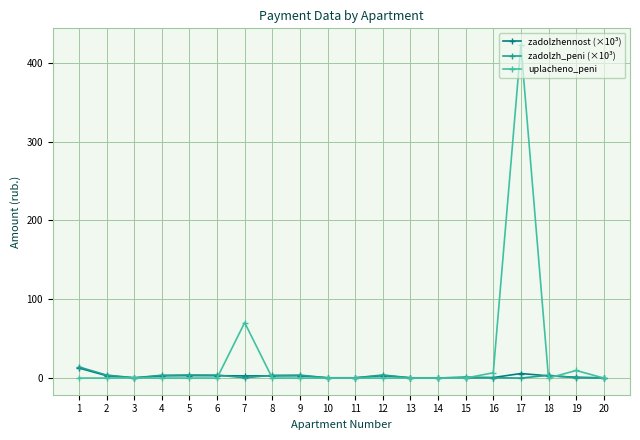

Count the number of data series in this chart.

3